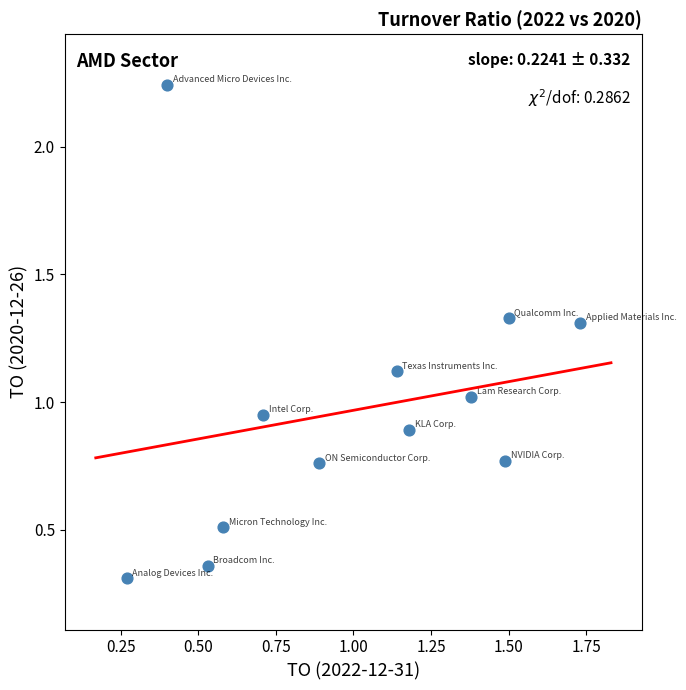

What is the average X value?

1.0